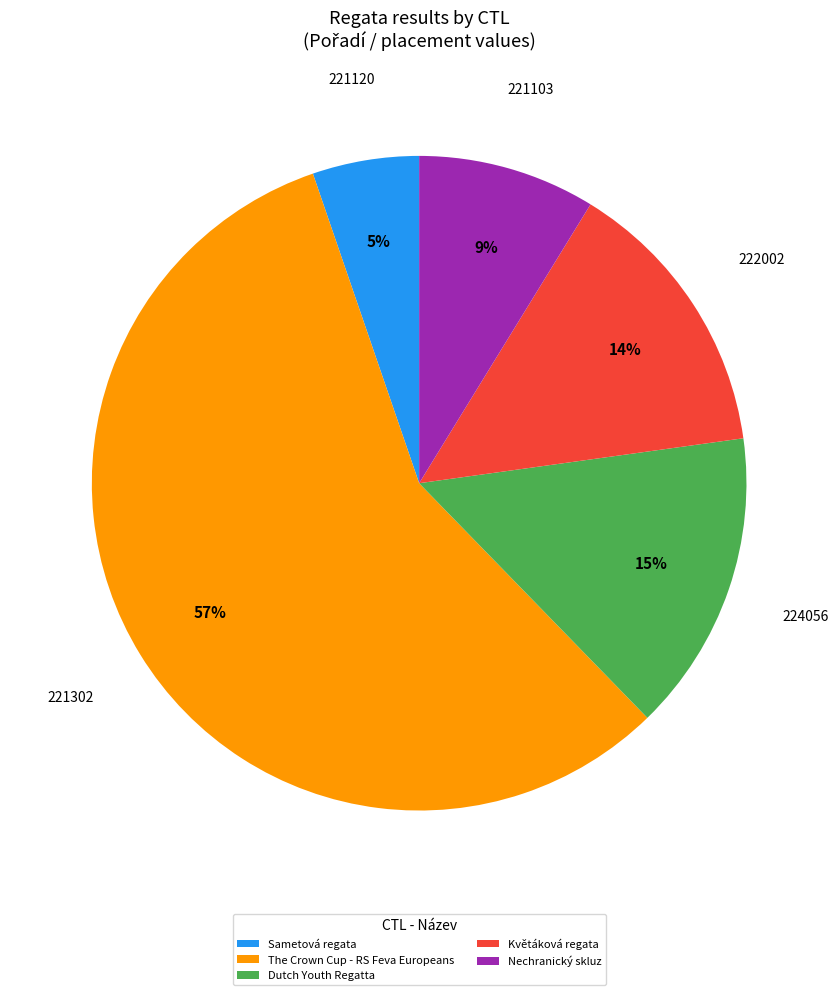

Count the number of slices in the pie.

5